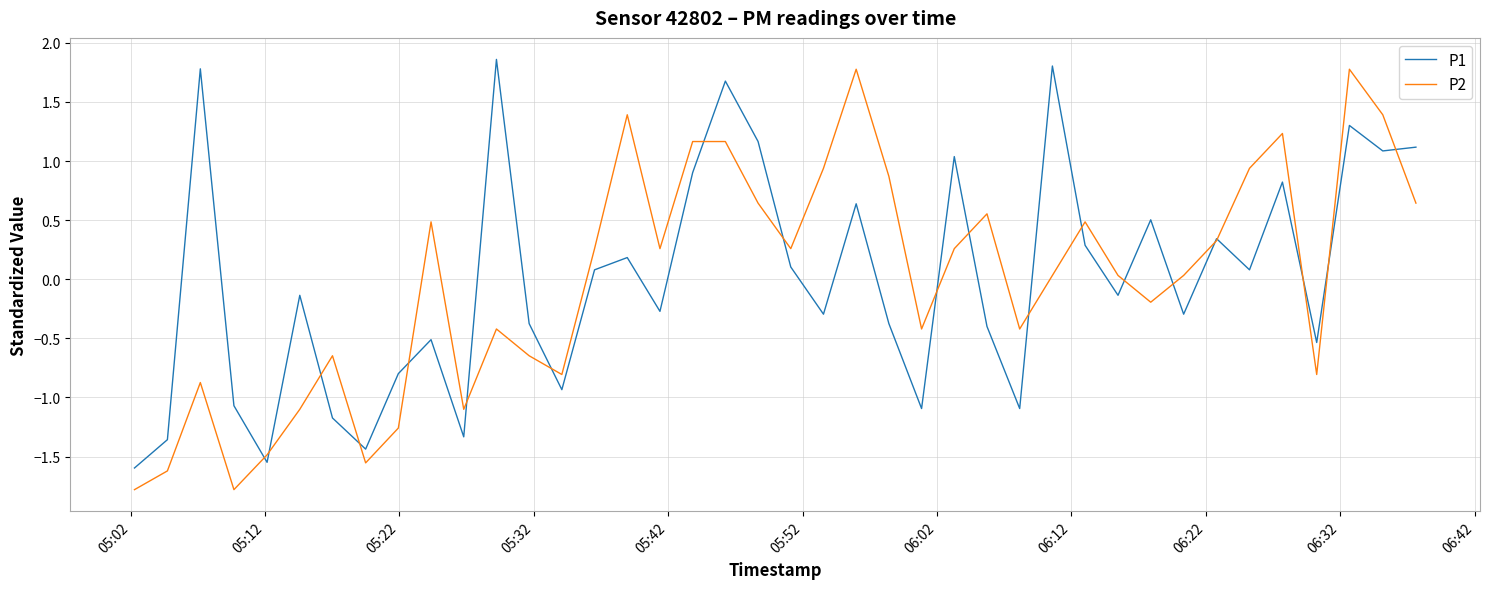

What is the minimum value shown in the chart?

-1.8